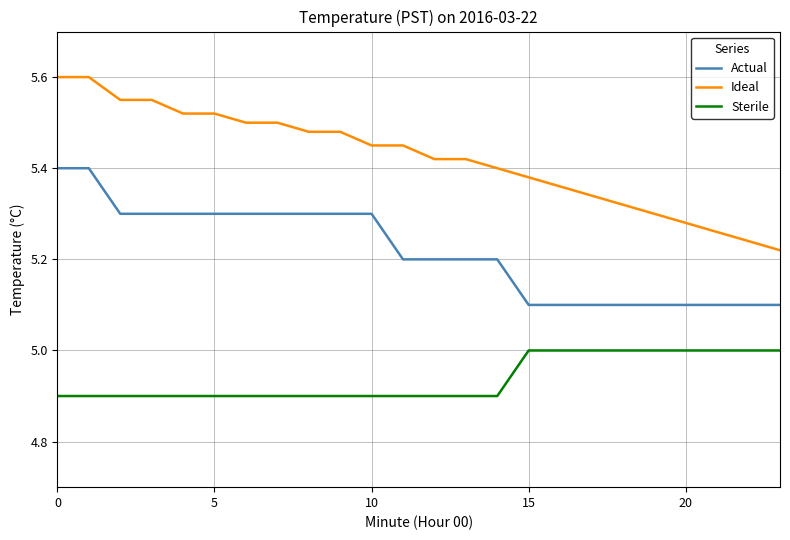

Rank the series by their maximum value, from highest to lowest.

Ideal, Actual, Sterile